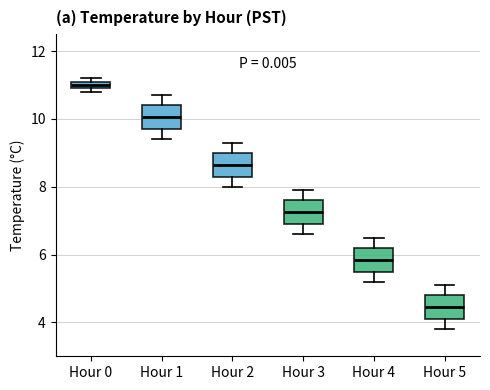

Where is the upper edge of the box for Hour 3 on the y-axis? The values are not printed on the chart, so give them approximately, as read against the axis.

7.6